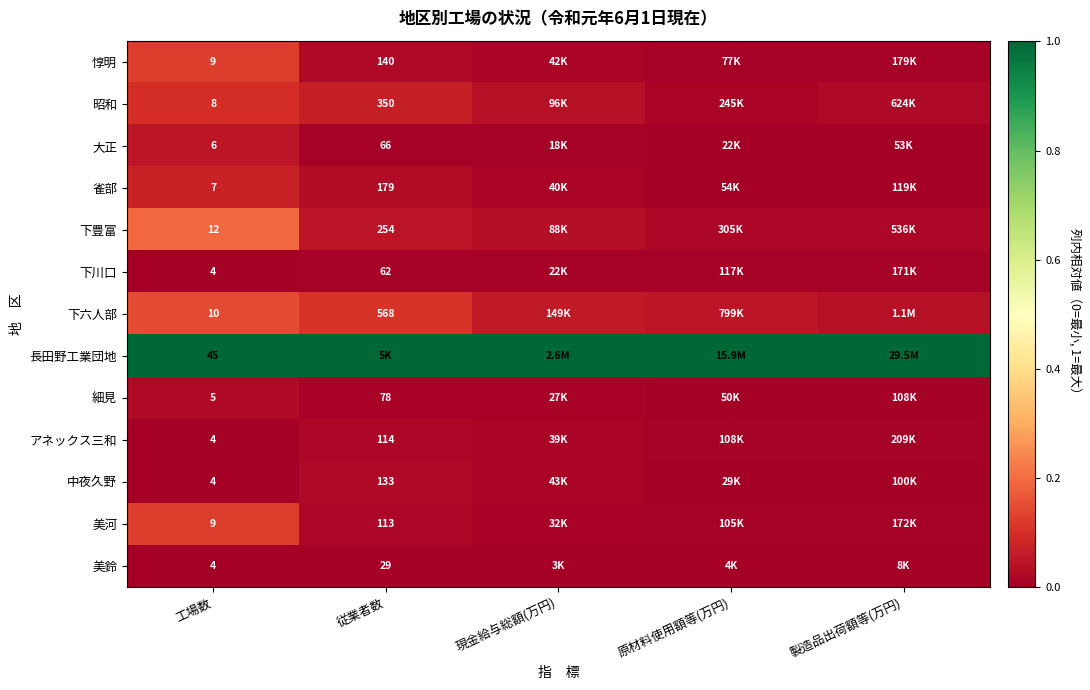

Is the value of 細見 at 従業者数 greater than the value of 下川口 at 従業者数?

Yes